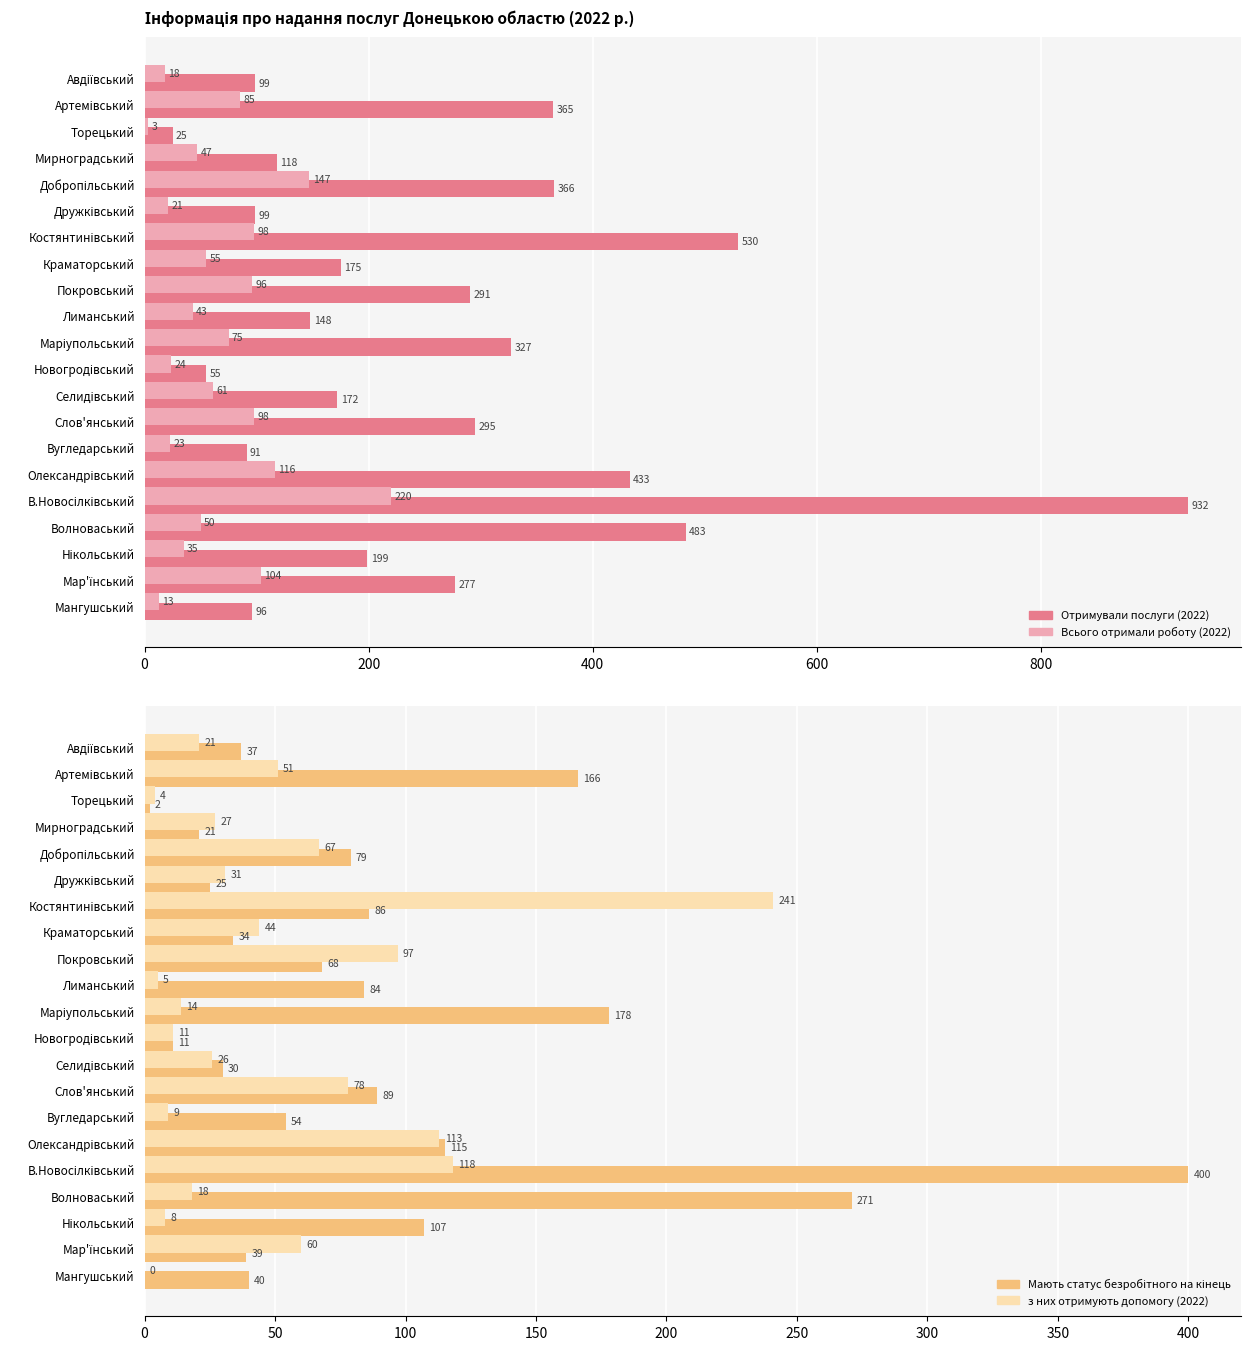

Rank the series by their maximum value, from highest to lowest.

Отримували послуги (2022), Мають статус безробітного на кінець, з них отримують допомогу (2022), Всього отримали роботу (2022)